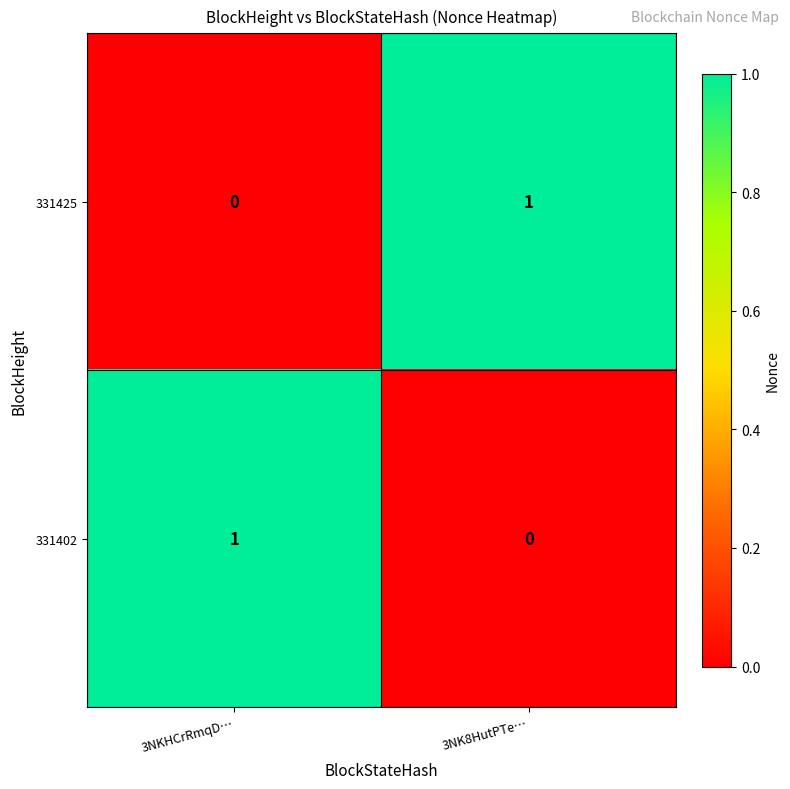

Is the value of 331425 at 3NKHCrRmqD… greater than the value of 331402 at 3NKHCrRmqD…?

No